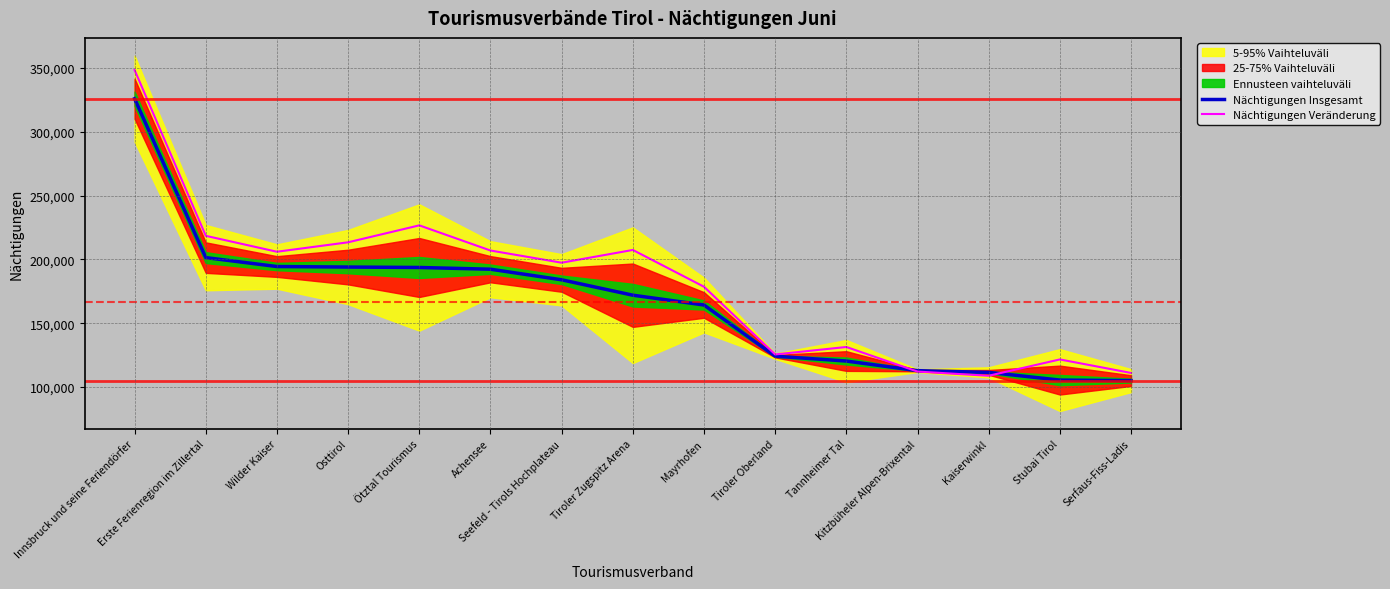

Where does the Nächtigungen Veränderung series first go above 197464?

Innsbruck und seine Feriendörfer